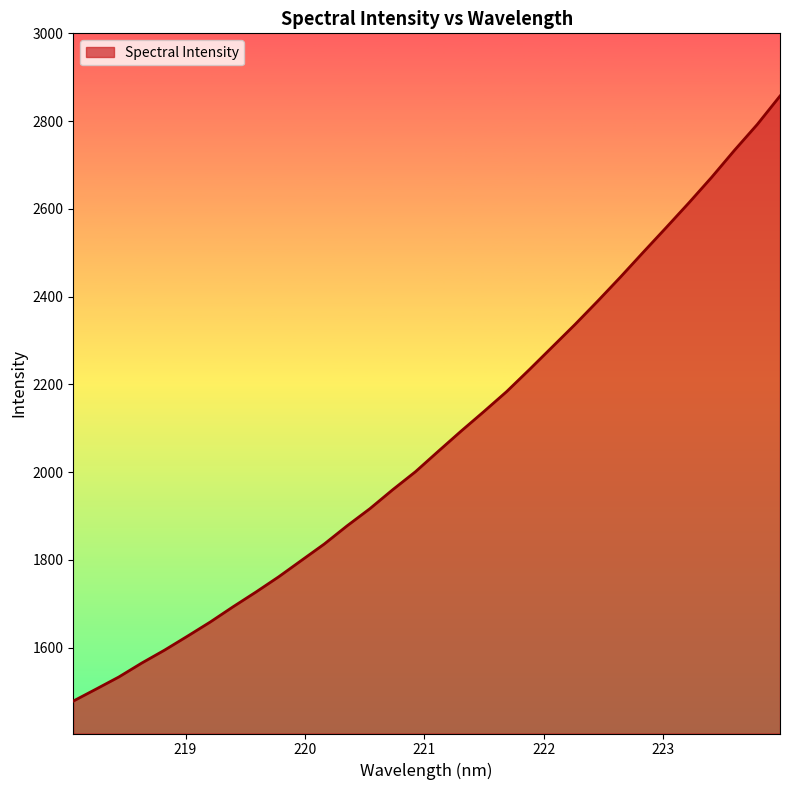

What is the difference between the maximum and minimum values?

1379.1